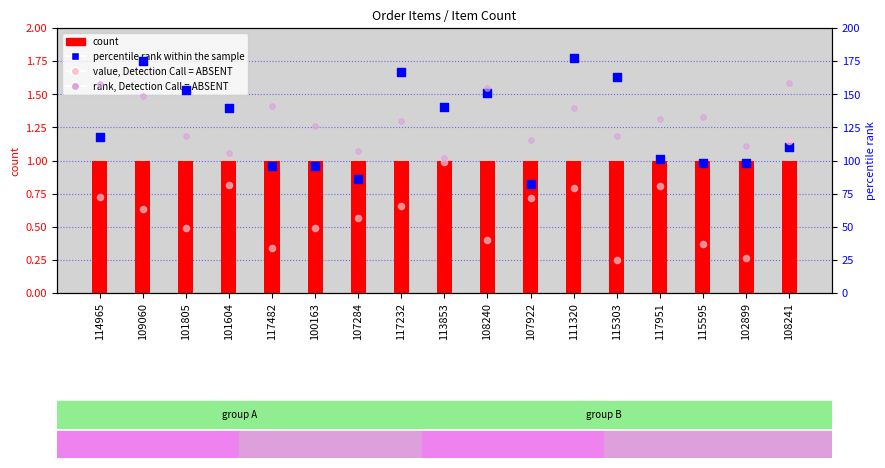

Is the value of rank, Detection Call = ABSENT at 115595 greater than the value of count at 111320?

Yes